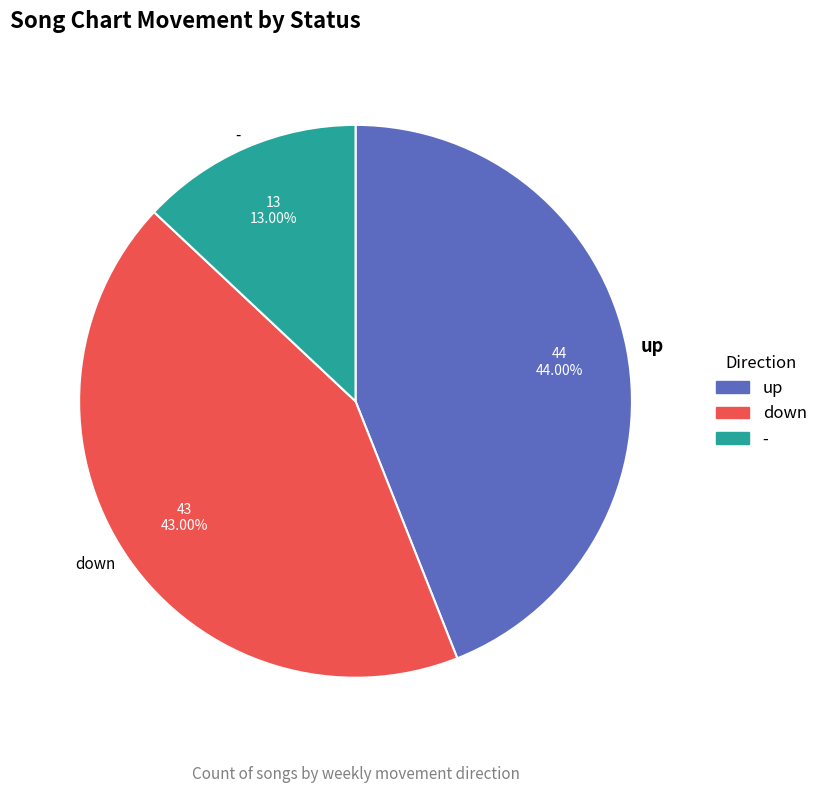

To the nearest percent, what portion does - represent?

13%